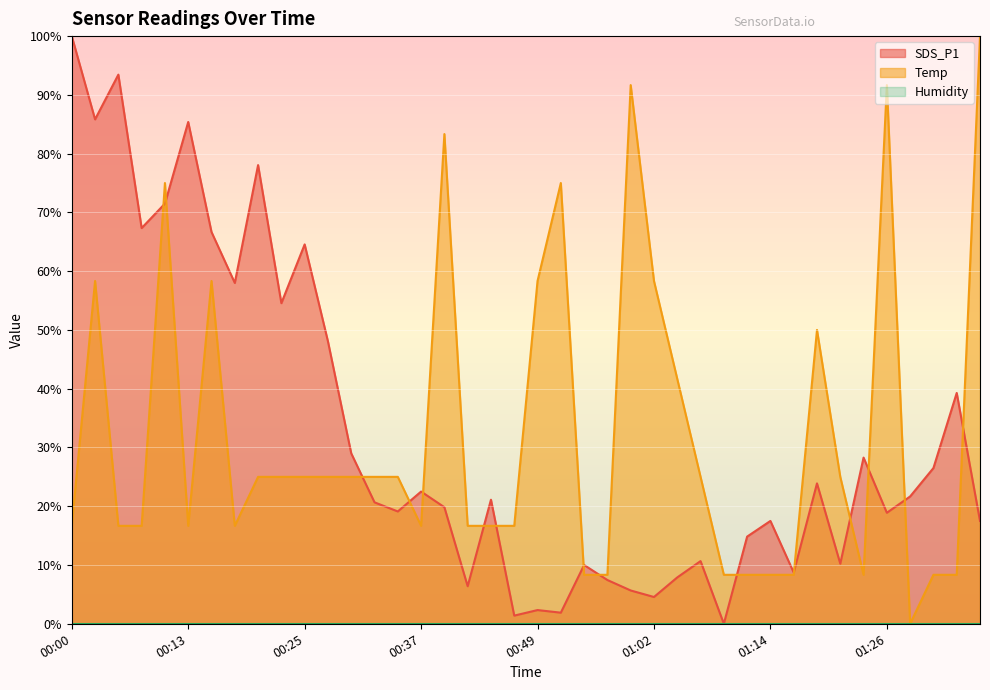

Between 00:15 and 00:00, which is larger?

00:00